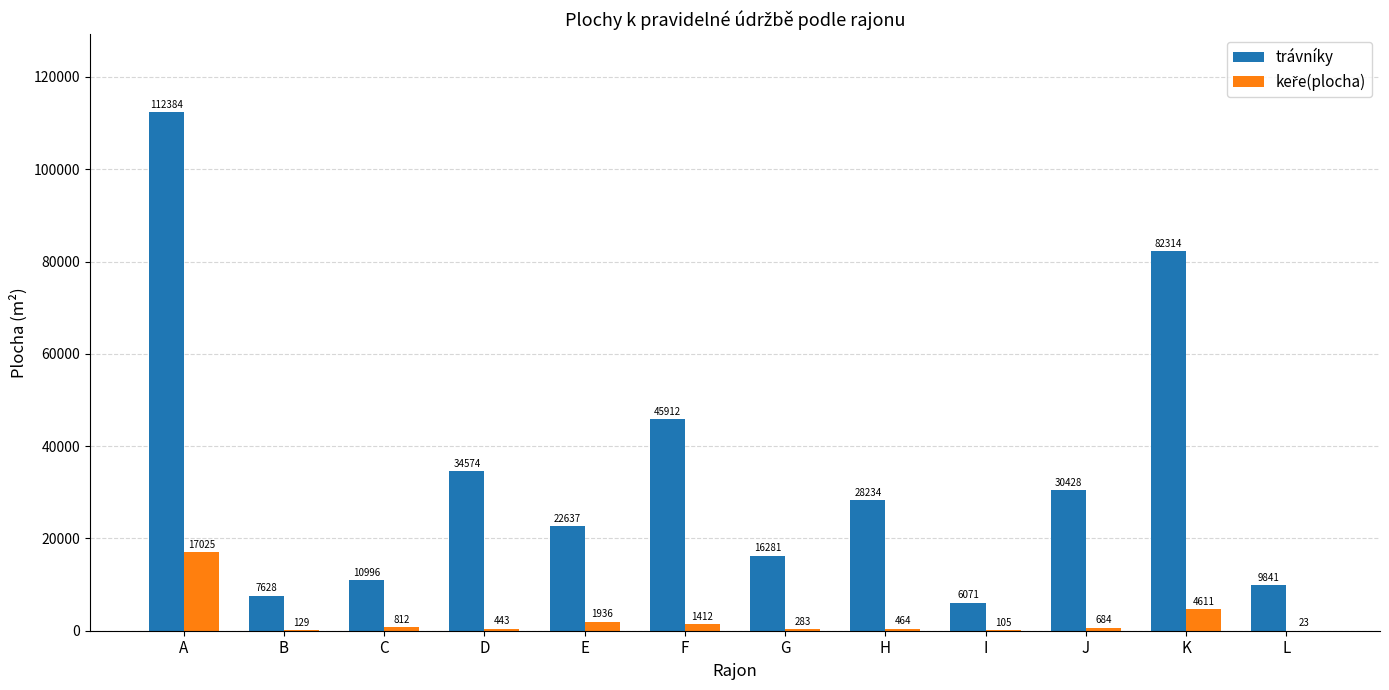

What is the maximum value shown in the chart?

112384